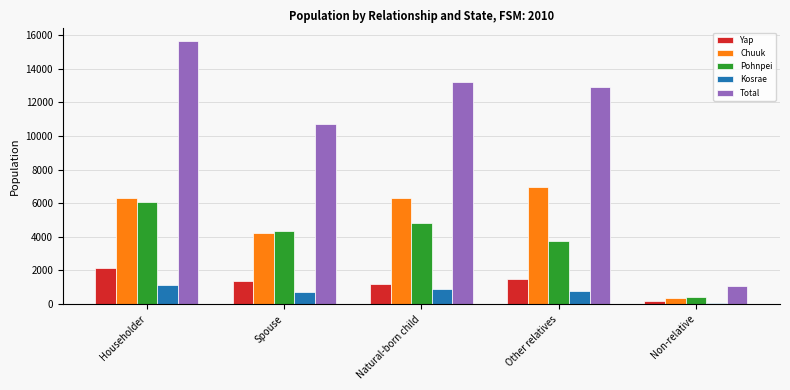

True or false: Total has a value of 542 at Non-relative.

False